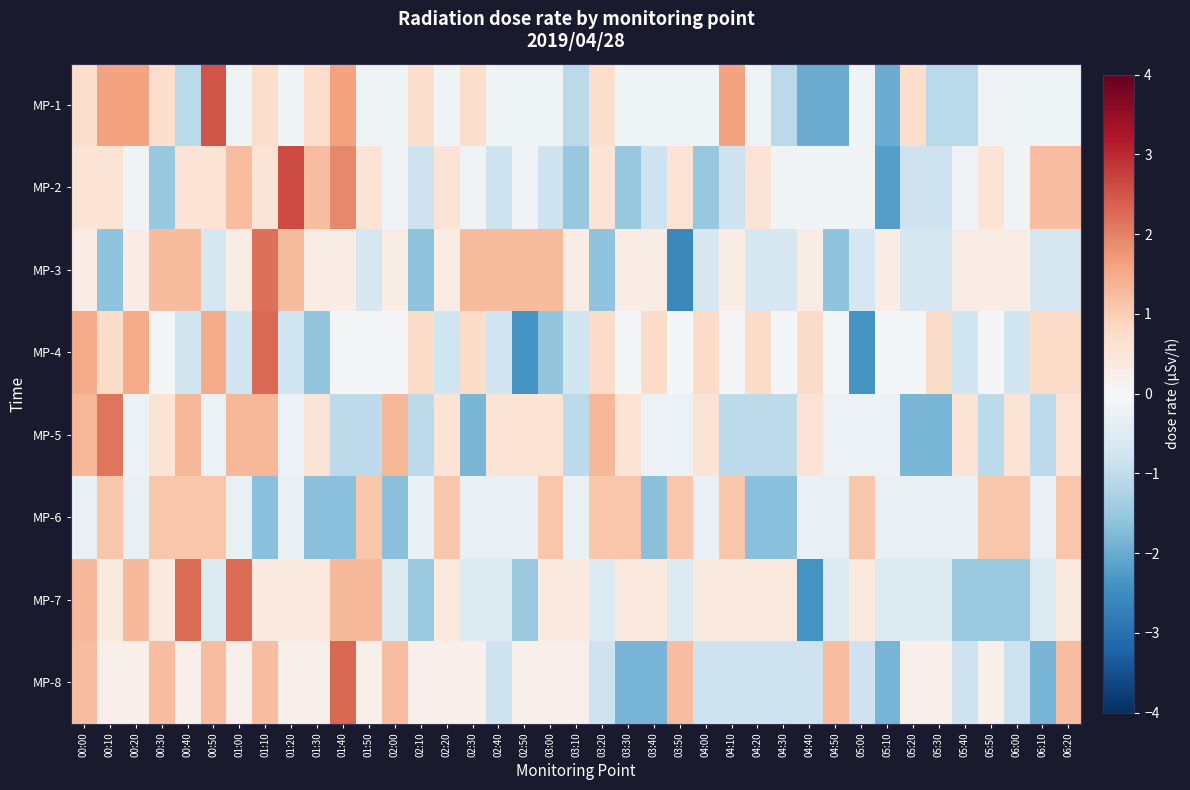

Which series has the widest spread of values?

MP-2